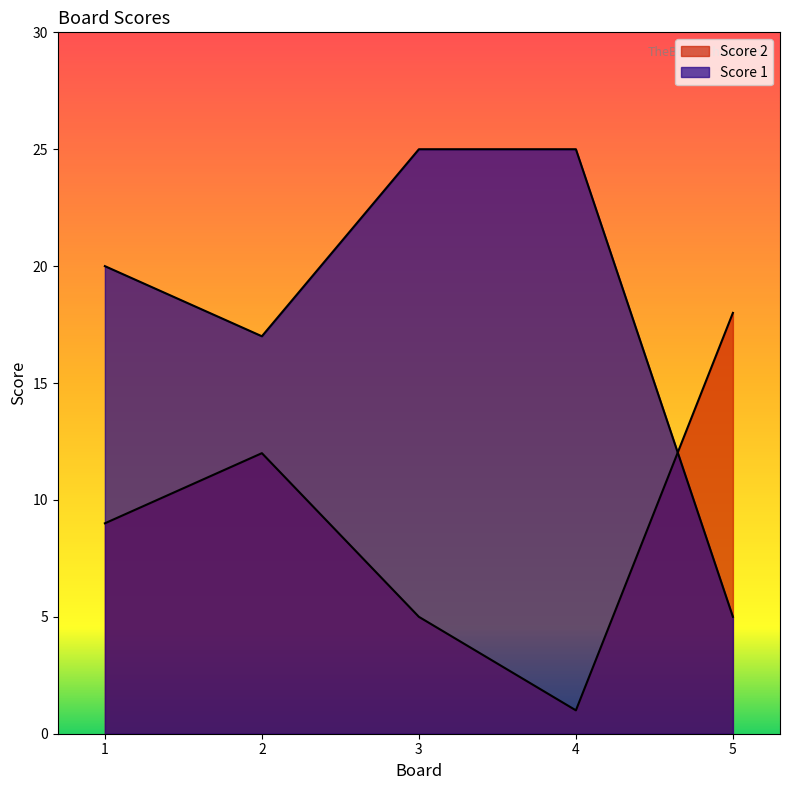

Which series changed the most between 2 and 3?

Score 1